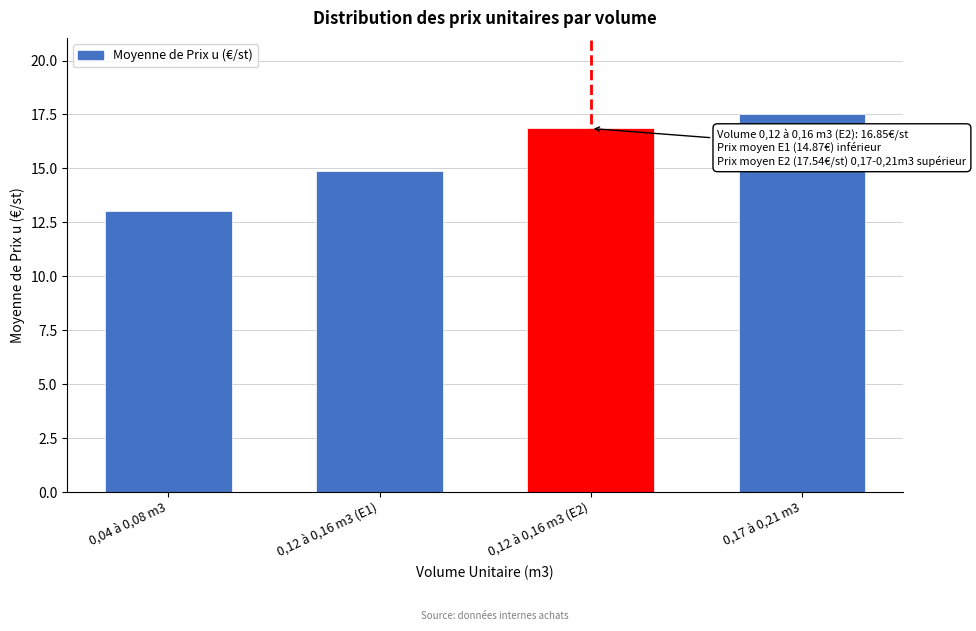

Reading left to right, transcribe all the data shown in this chart.

13.0	14.9	16.9	17.5